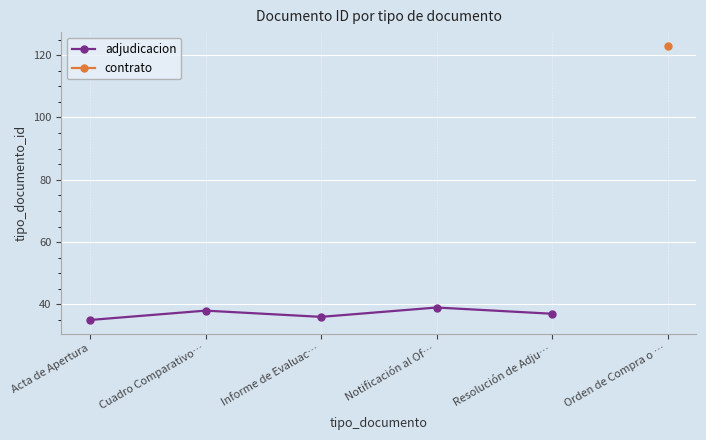

What is the value of the 4th point from the left?

39